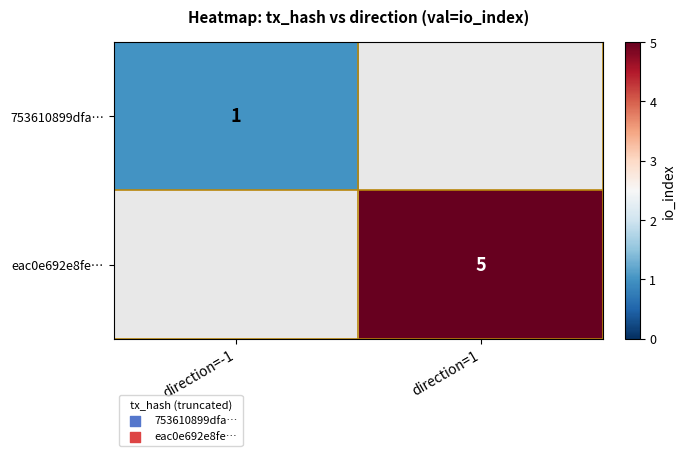

True or false: eac0e692e8fe… has a value of 3 at direction=1.

False